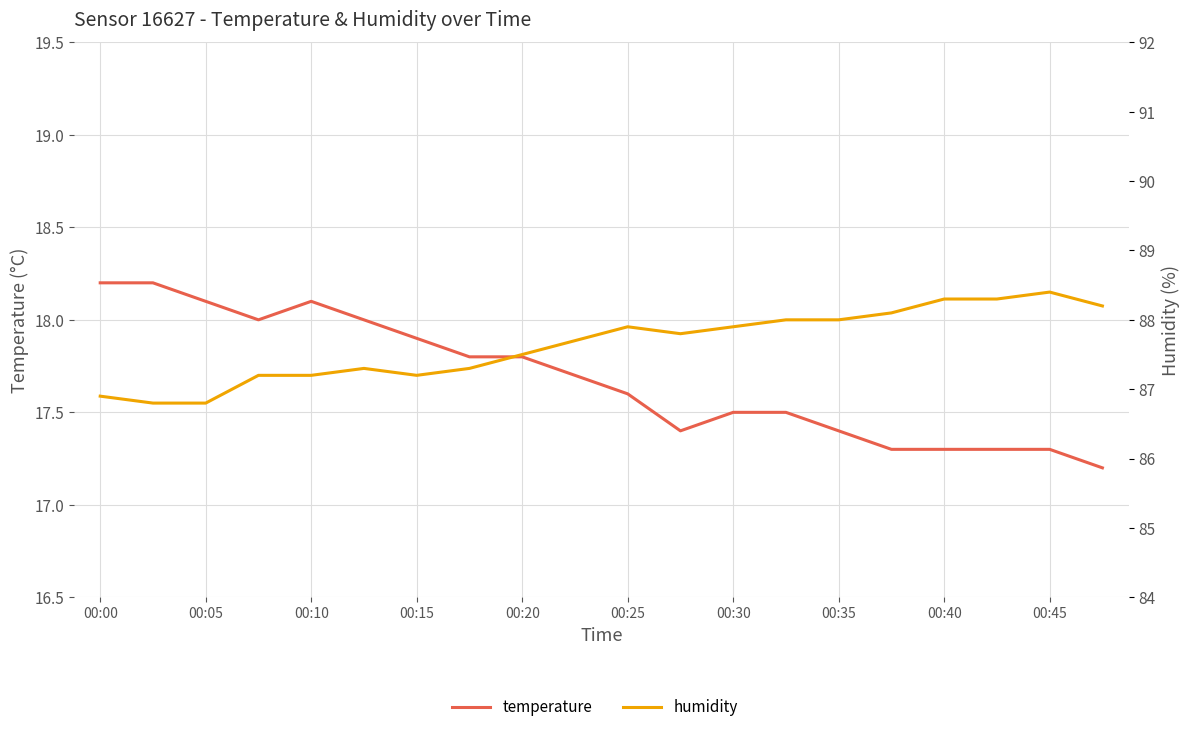

List the series in order of their overall mean, lowest first.

temperature, humidity